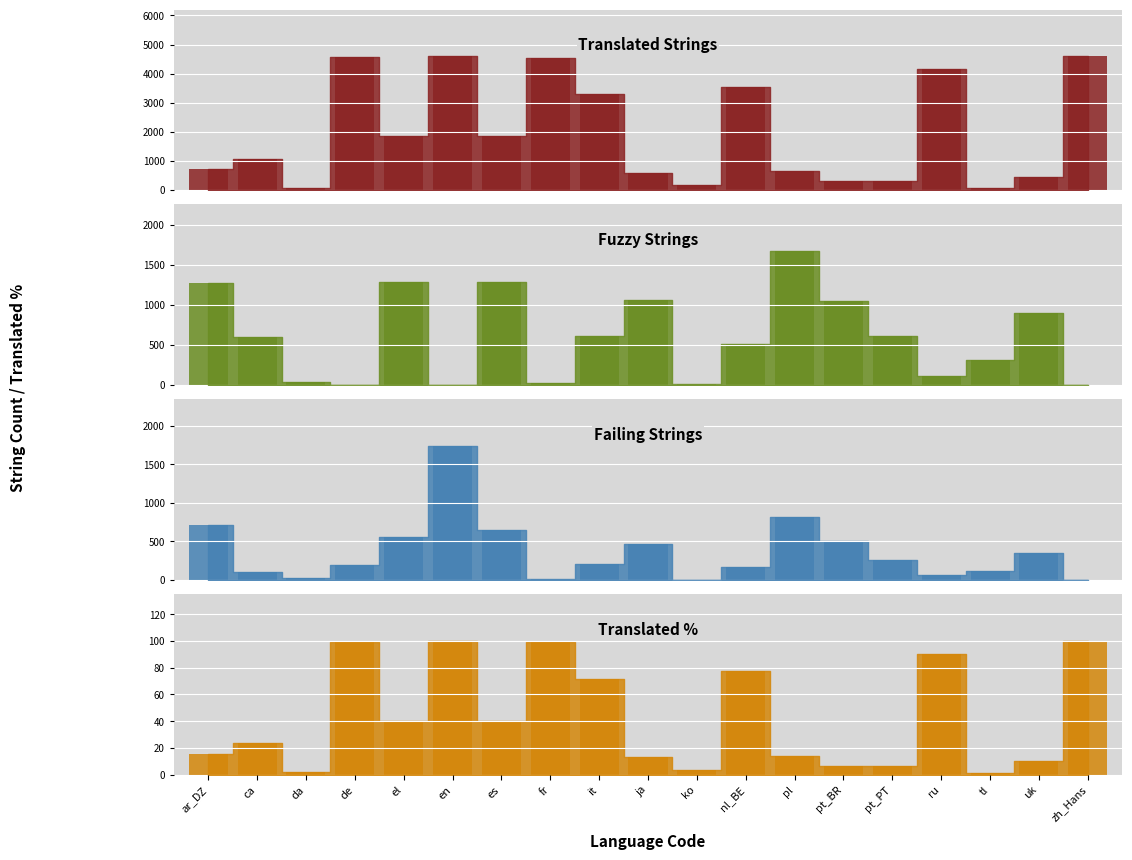

Count the number of categories in the chart.

19